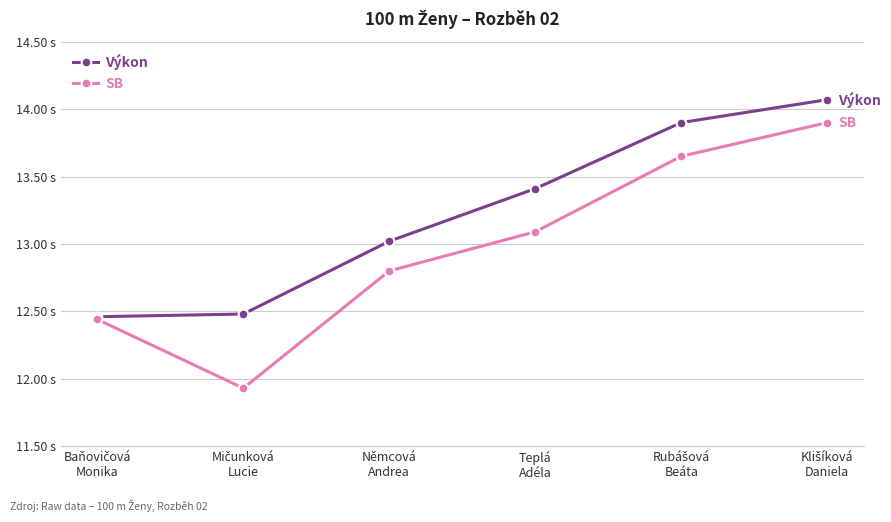

What is the total value across all series at Teplá
Adéla?

26.5